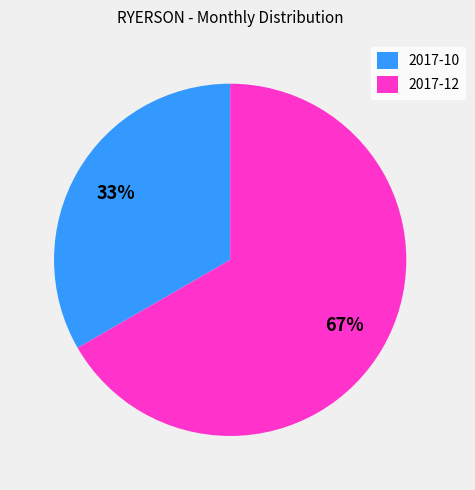

Is the sum of 2017-12 and 2017-10 greater than half?

Yes